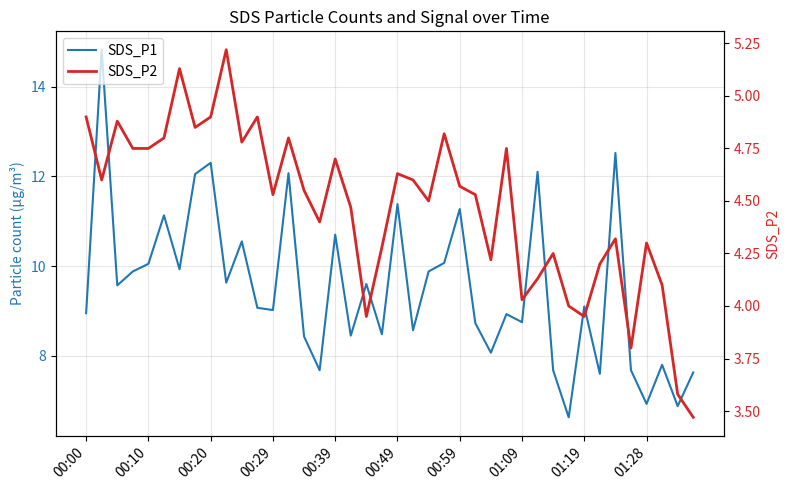

True or false: SDS_P1 and SDS_P2 cross at least once.

False